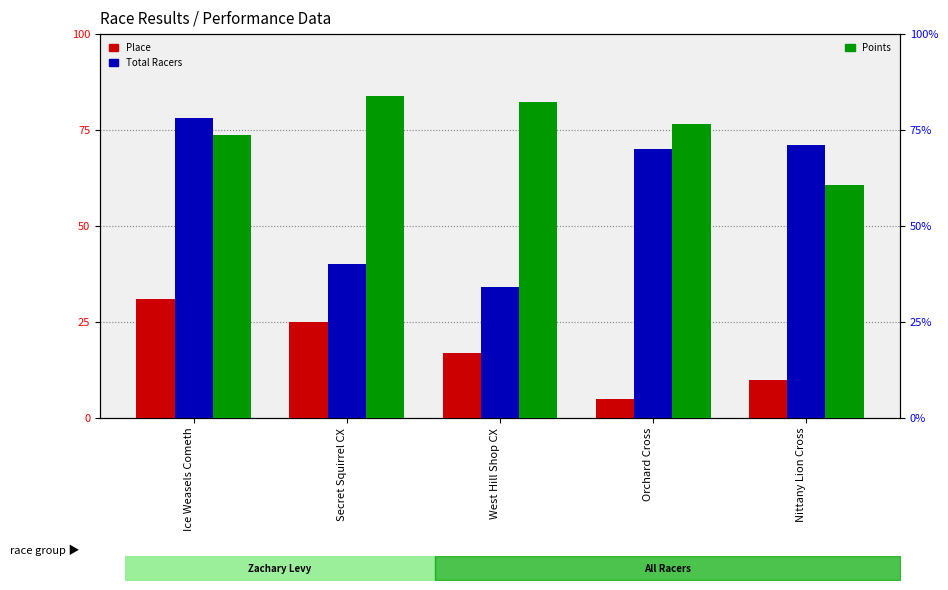

Rank the series at Orchard Cross from lowest to highest value.

Place, Total Racers, Points